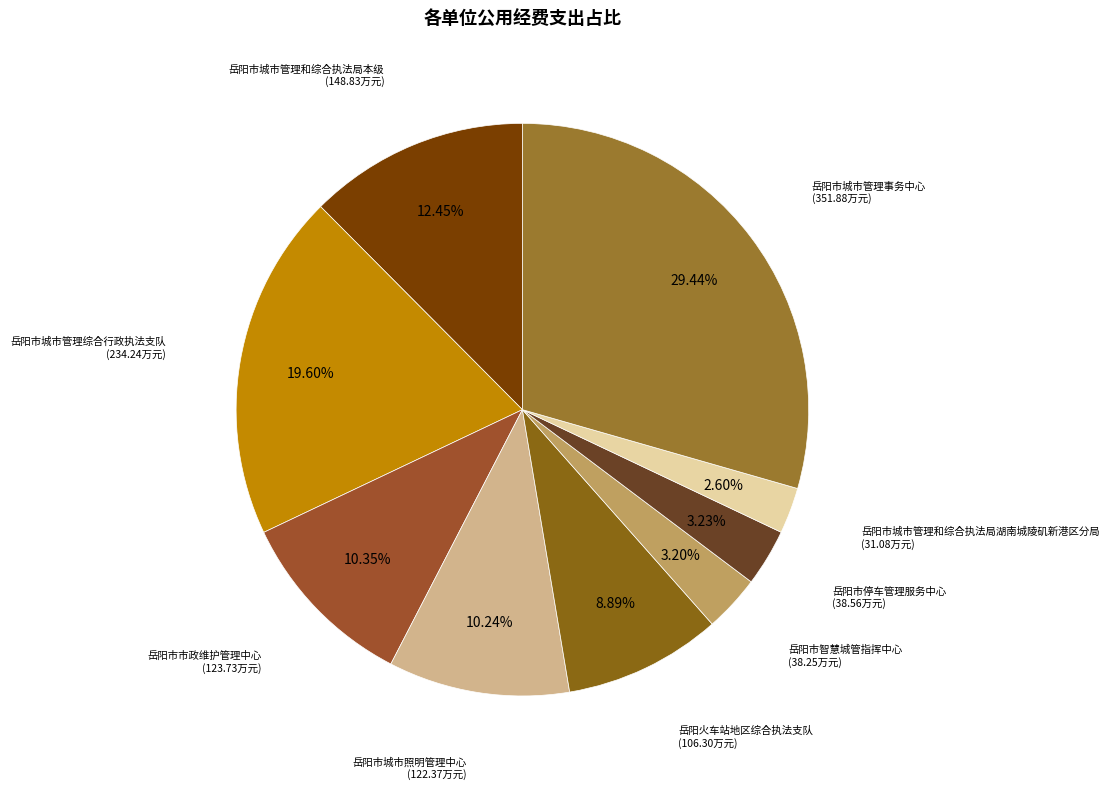

Which category has the smallest portion of the pie?

岳阳市城市管理和综合执法局湖南城陵矶新港区分局